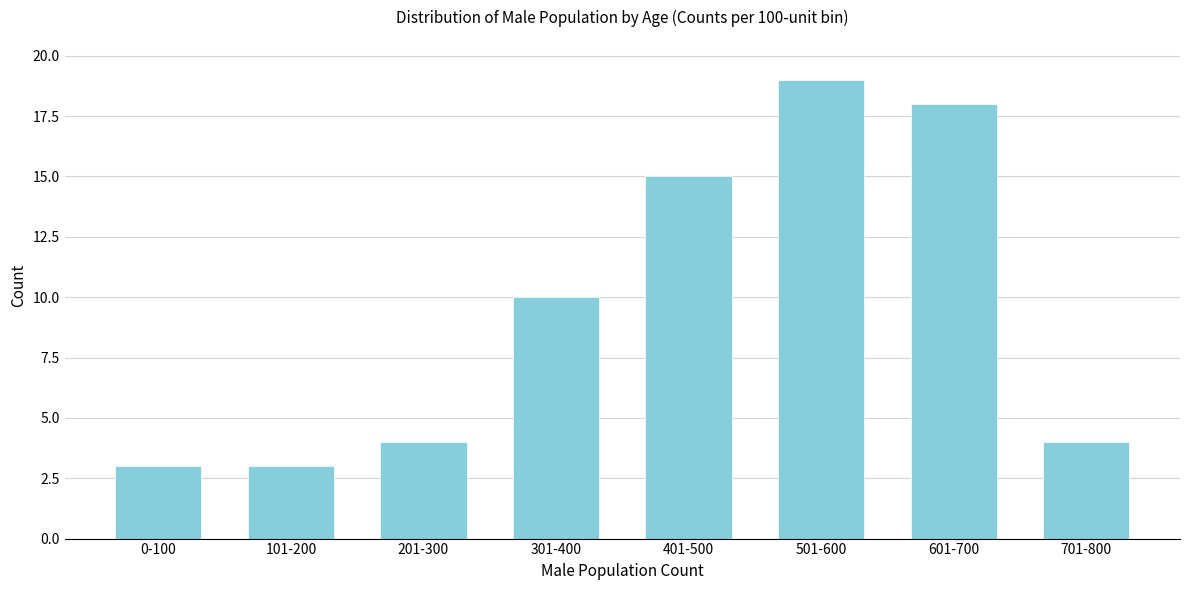

Reading left to right, list all the values displayed in this chart.

0-100=3	101-200=3	201-300=4	301-400=10	401-500=15	501-600=19	601-700=18	701-800=4